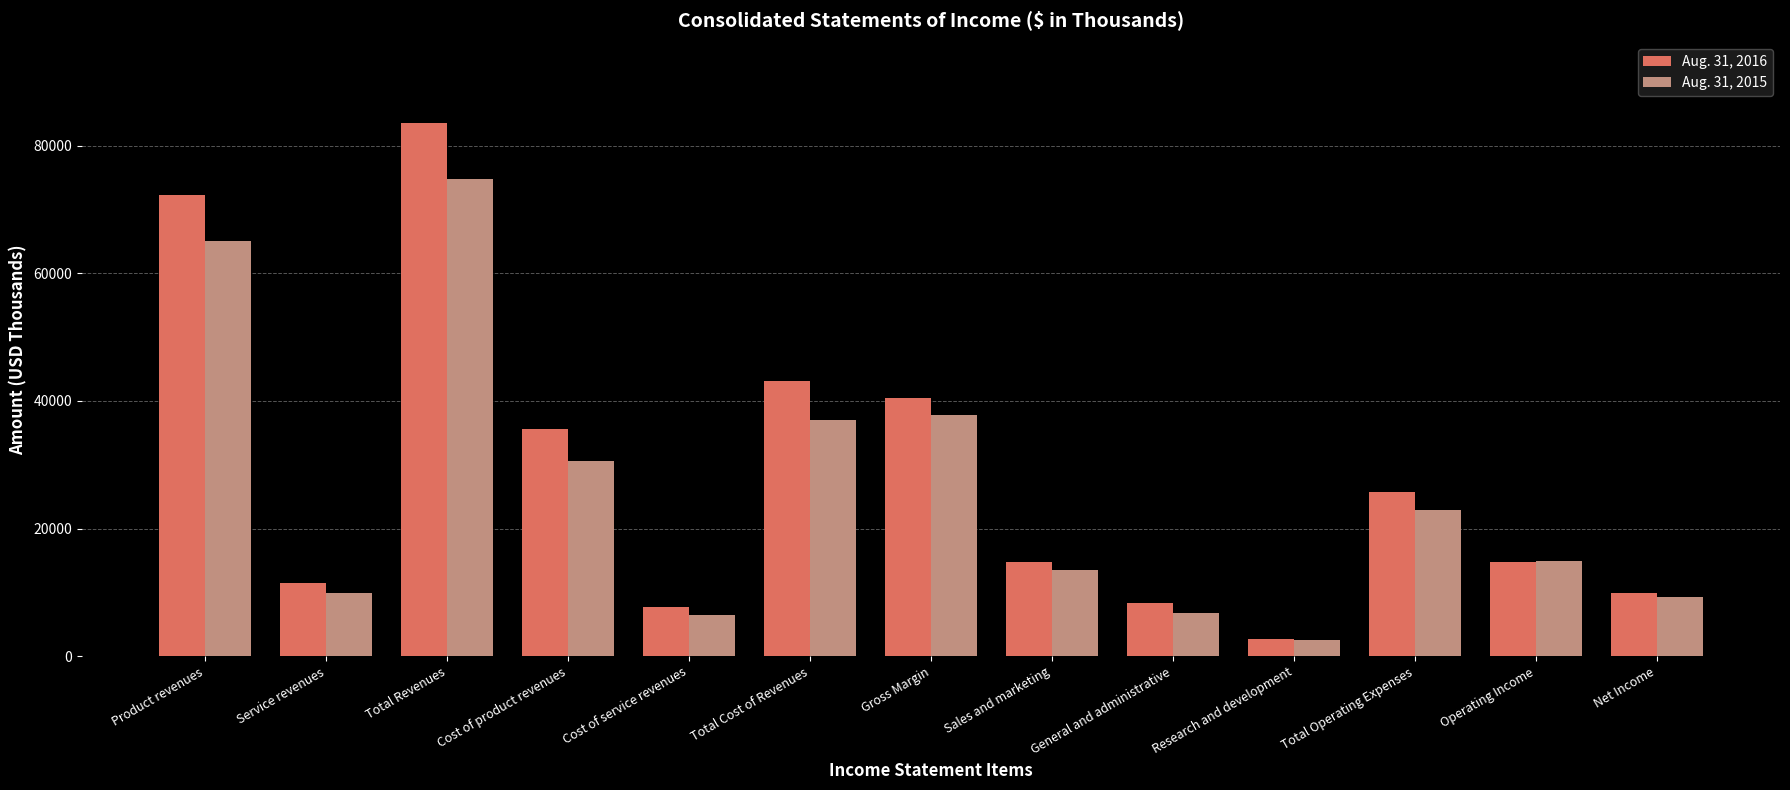

At how many categories does at least one series exceed 18369?

6